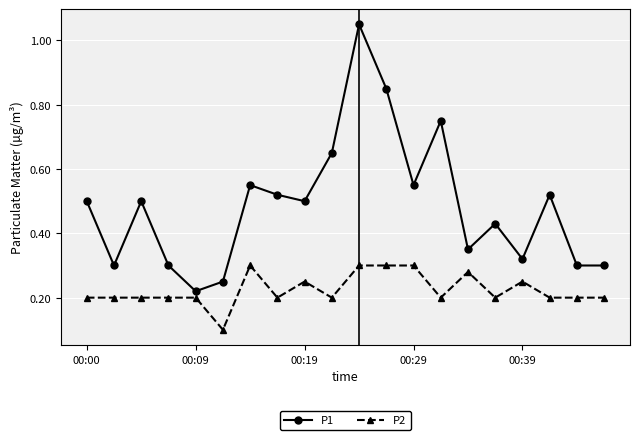

How many interior local peaks does the P1 series have?

6